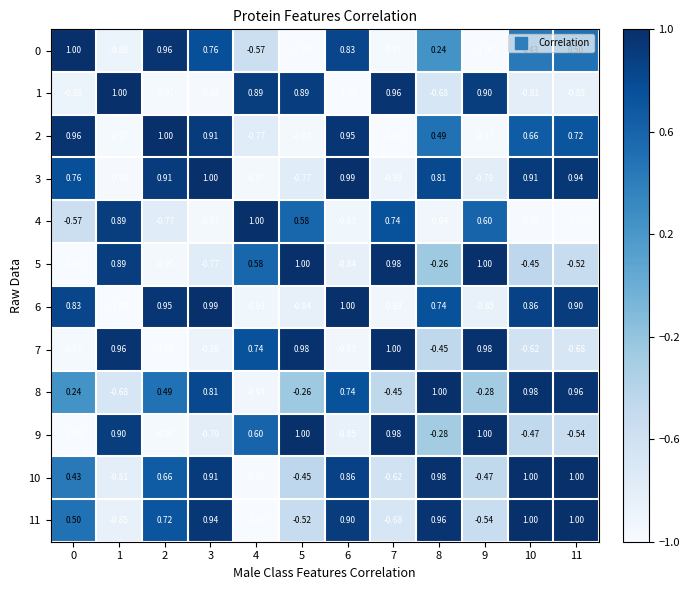

At how many categories does at least one series exceed 0?

12